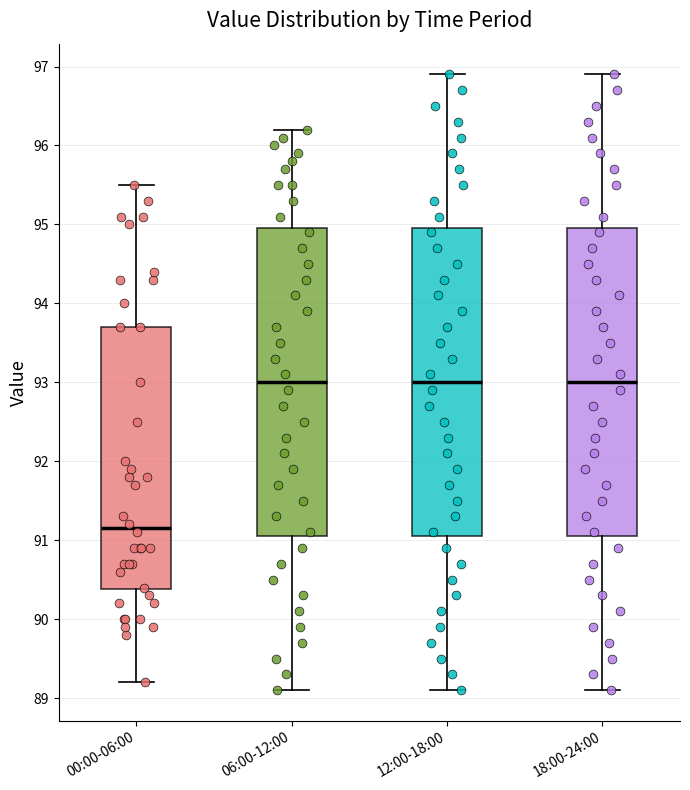

Reading left to right, transcribe this box plot: for each box, give where its median line is, the range the box spans, and where its two whiskers end, as read against the y-axis. The values are not printed on the chart, so give them approximately, as read against the axis.

00:00-06:00: median 91.2, box 90.4 to 93.7, whiskers 89.2 to 95.5
06:00-12:00: median 93.0, box 91.1 to 95.0, whiskers 89.1 to 96.2
12:00-18:00: median 93.0, box 91.1 to 95.0, whiskers 89.1 to 96.9
18:00-24:00: median 93.0, box 91.1 to 95.0, whiskers 89.1 to 96.9